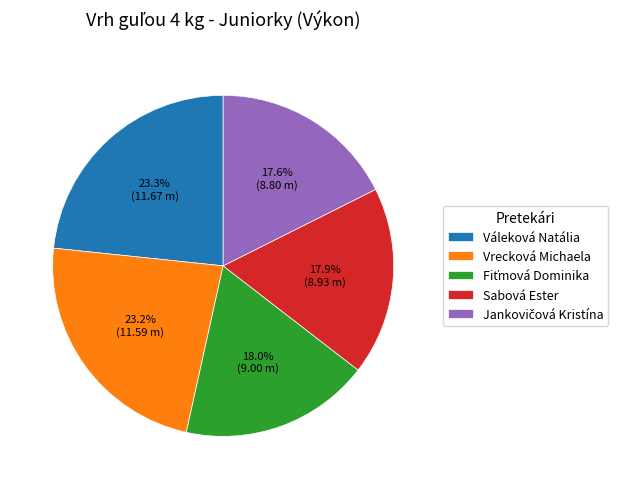

Does Váleková Natália represent more than half of the total?

No